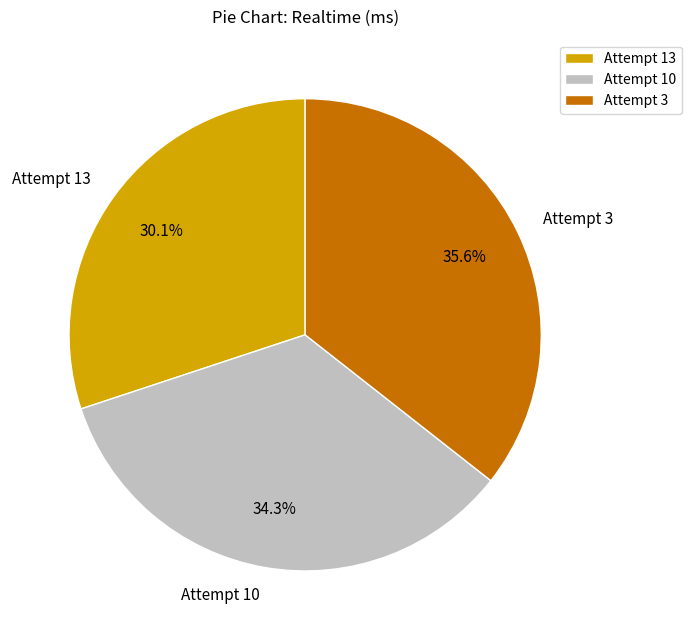

Rank the categories by value from highest to lowest.

Attempt 3, Attempt 10, Attempt 13